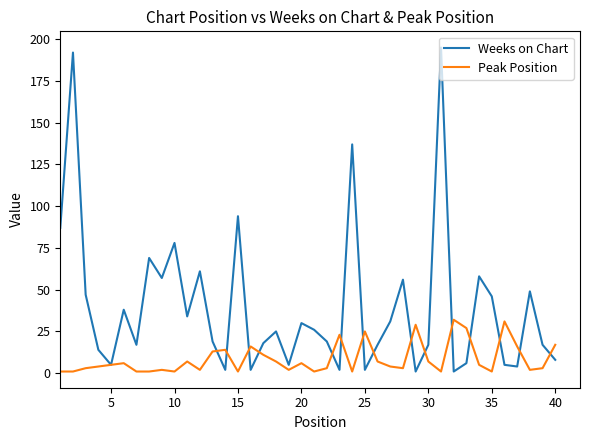

What is the difference between the maximum and minimum values in the Weeks on Chart series?

194